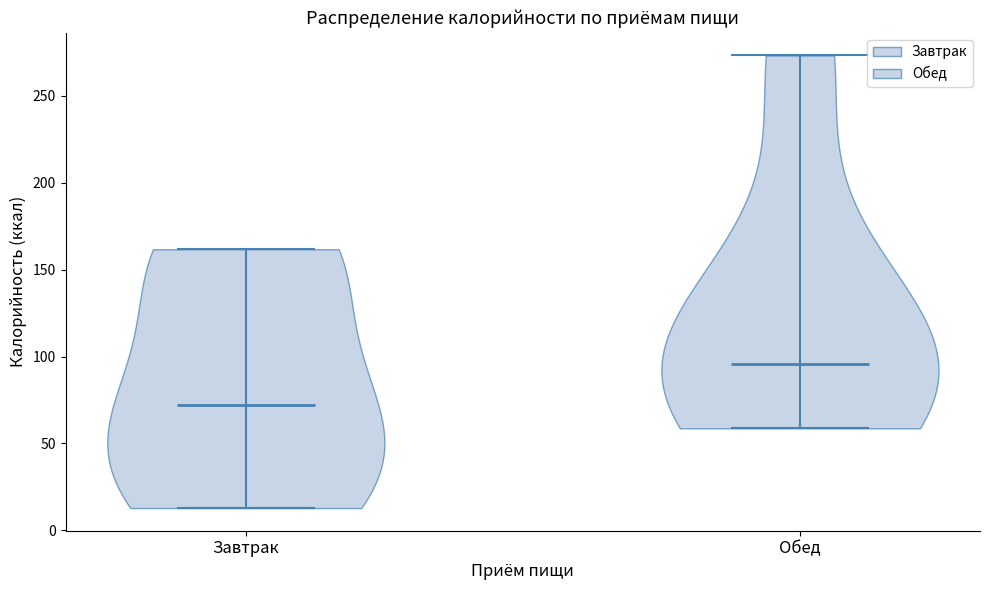

Reading left to right, read every violin against the y-axis: where its median line is, and the lowest and highest points it reaches. The values are not printed on the chart, so give them approximately, as read against the axis.

Завтрак: median line 70, lowest point 15, highest point 160
Обед: median line 95, lowest point 60, highest point 275